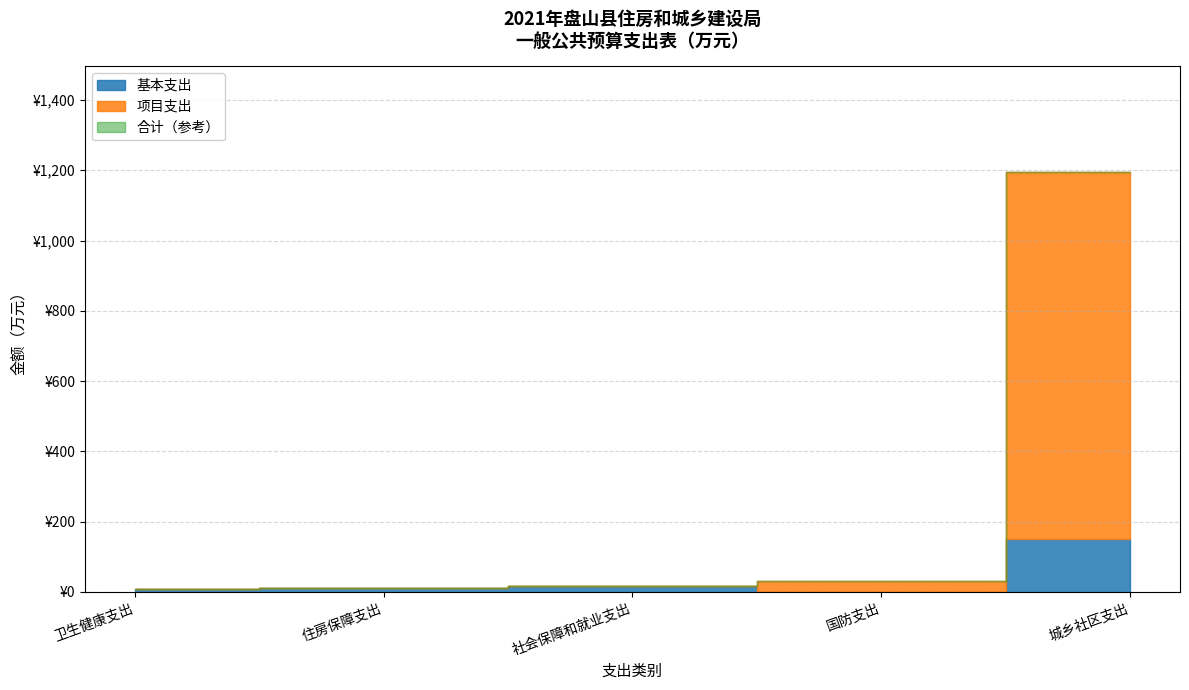

At how many categories does at least one series exceed 541?

1